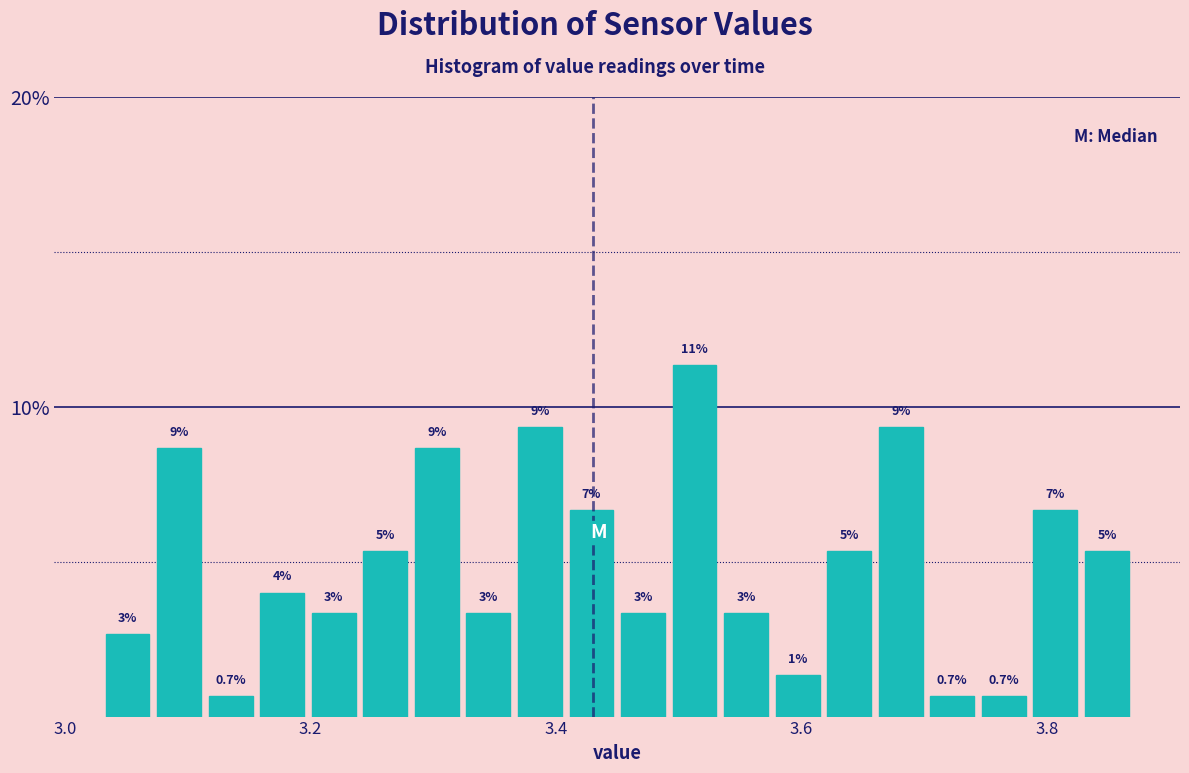

Read against the x-axis, roughly where is the centre of the tallest bar?

3.52